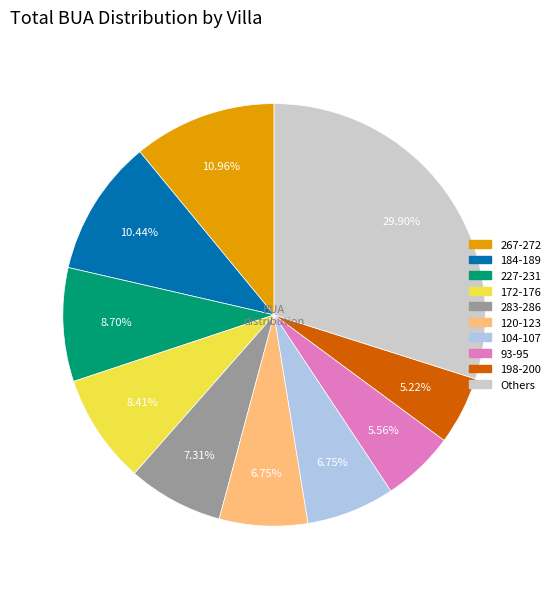

Is there any slice that represents more than half of the pie?

No